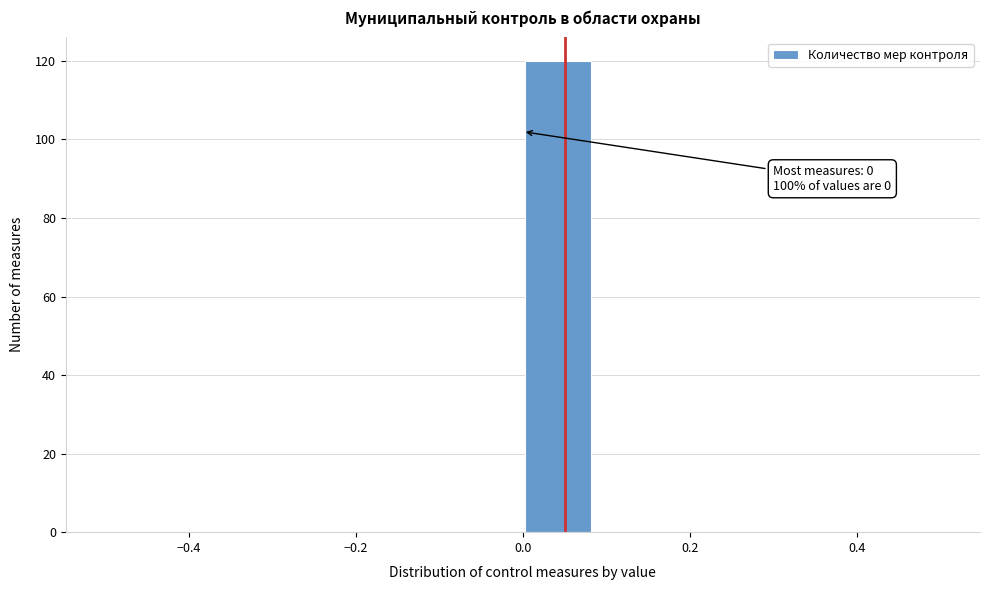

Over which range of the x-axis is the bar tallest?

0.00 to 0.08